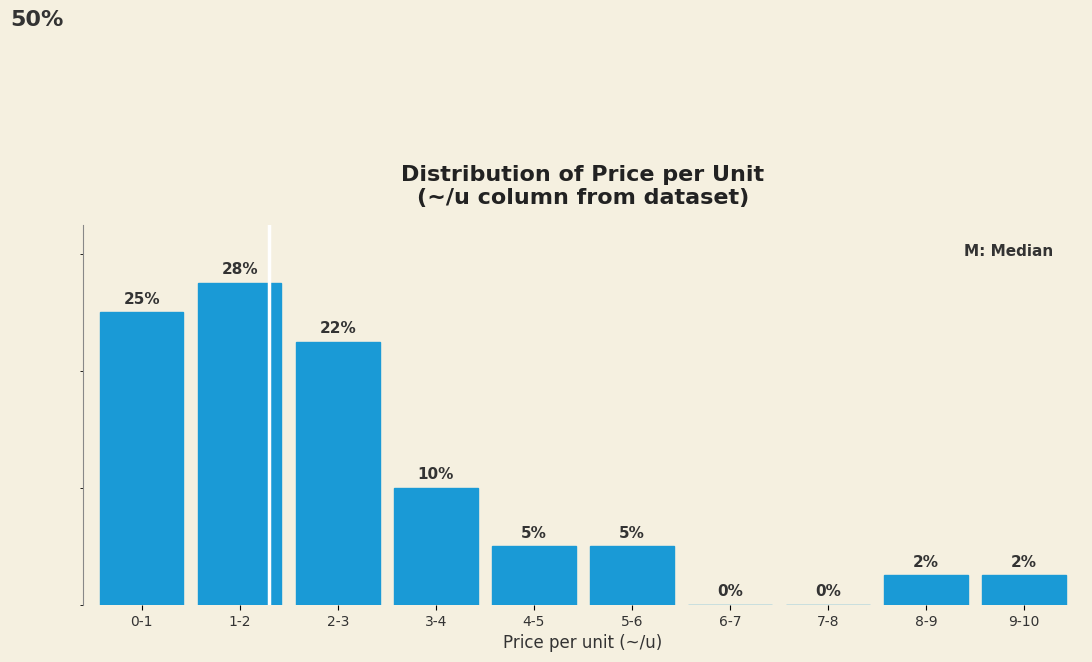

Which has a higher value, 6-7 or 8-9?

8-9